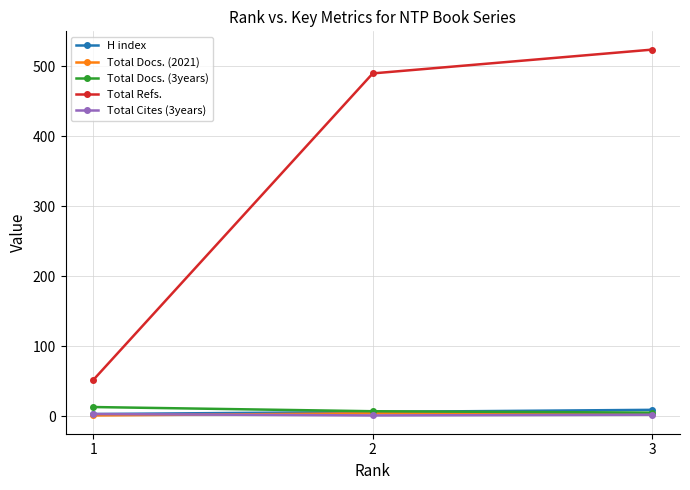

Which series has the widest spread of values?

Total Refs.